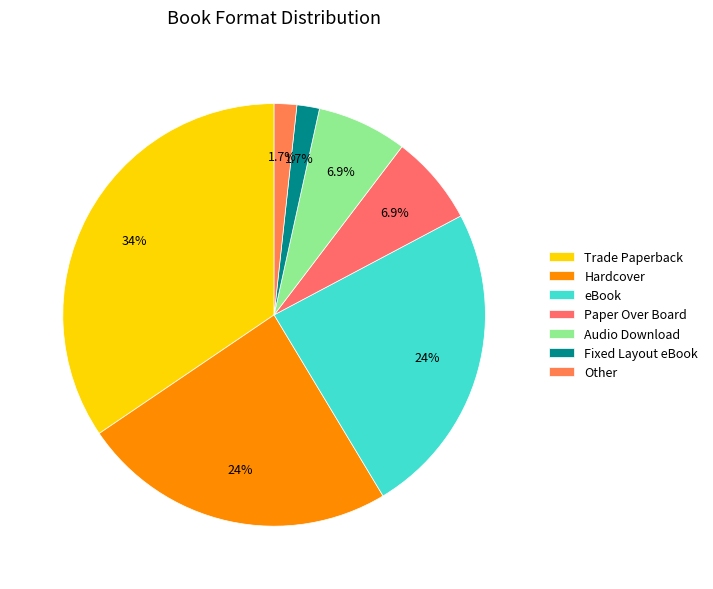

Does Hardcover account for over 50% of the chart?

No